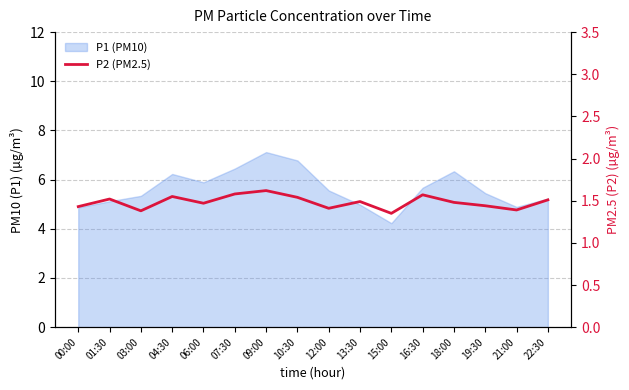

How many lines are shown in the chart?

1